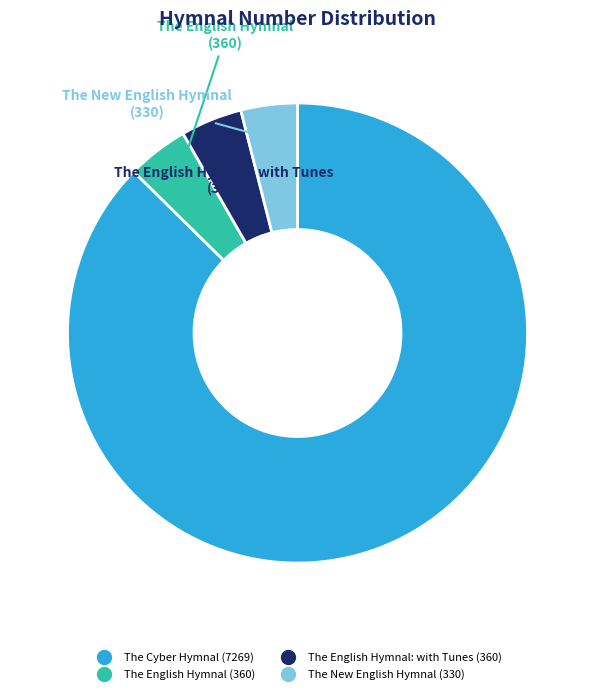

Is there any slice that represents more than half of the pie?

Yes